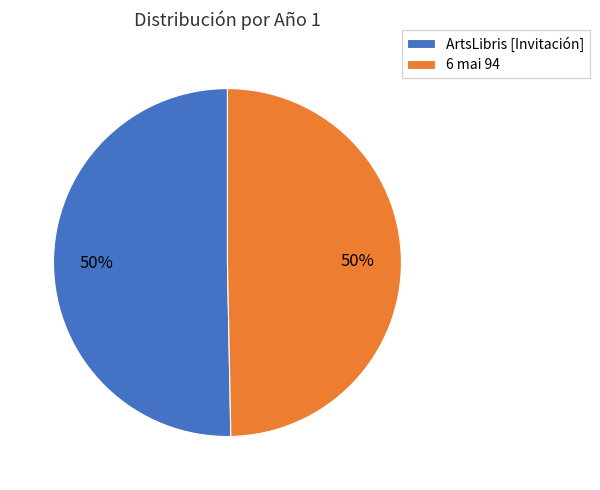

The ArtsLibris [Invitación] slice represents 37% of the pie. True or false?

False